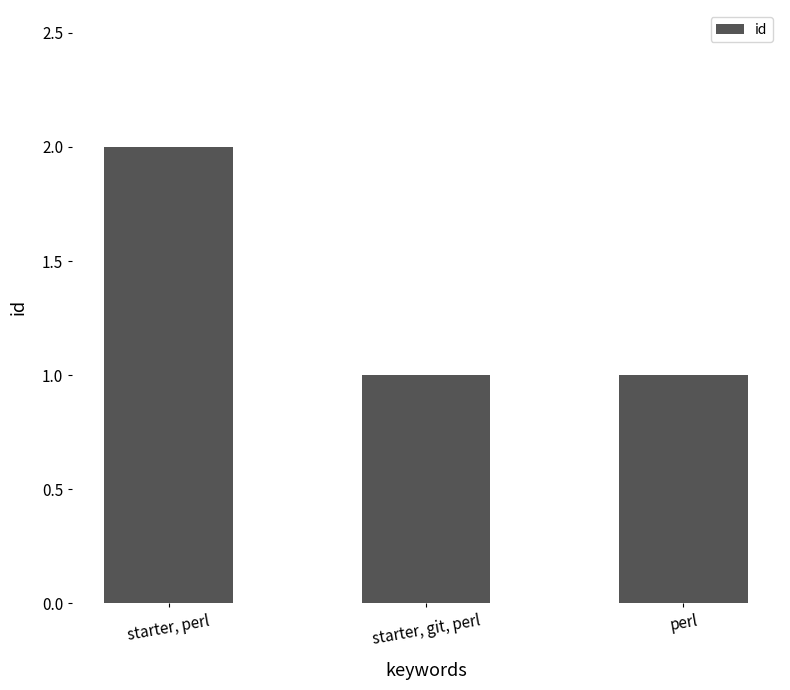

What is the change in value from starter, perl to perl?

-1